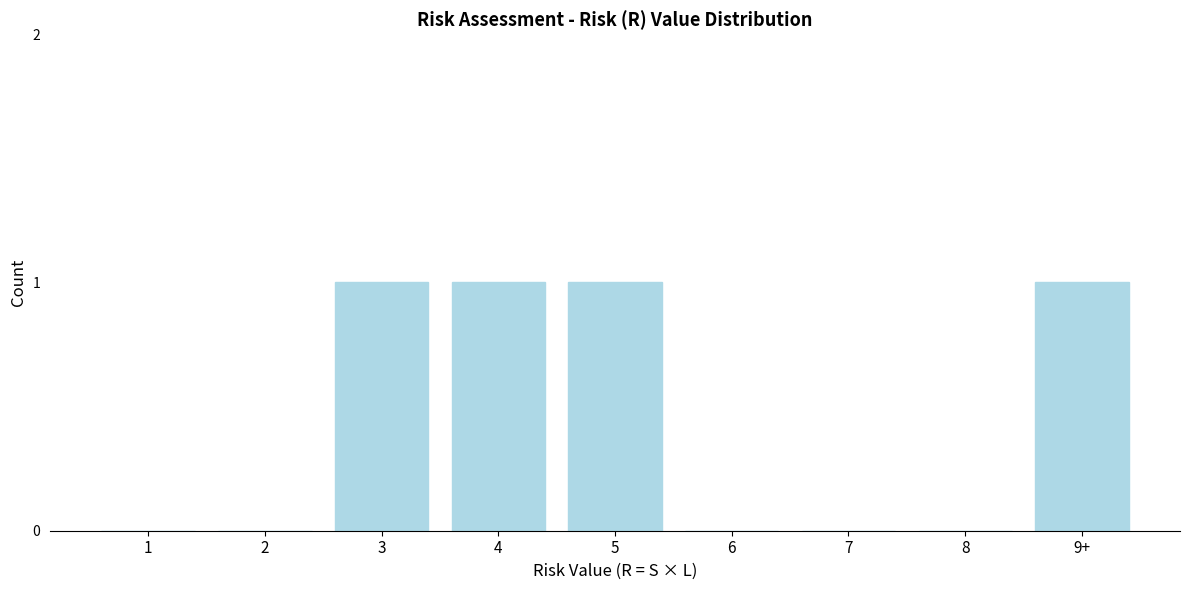

Reading left to right, transcribe all the data shown in this chart.

1=0	2=0	3=1	4=1	5=1	6=0	7=0	8=0	9+=1